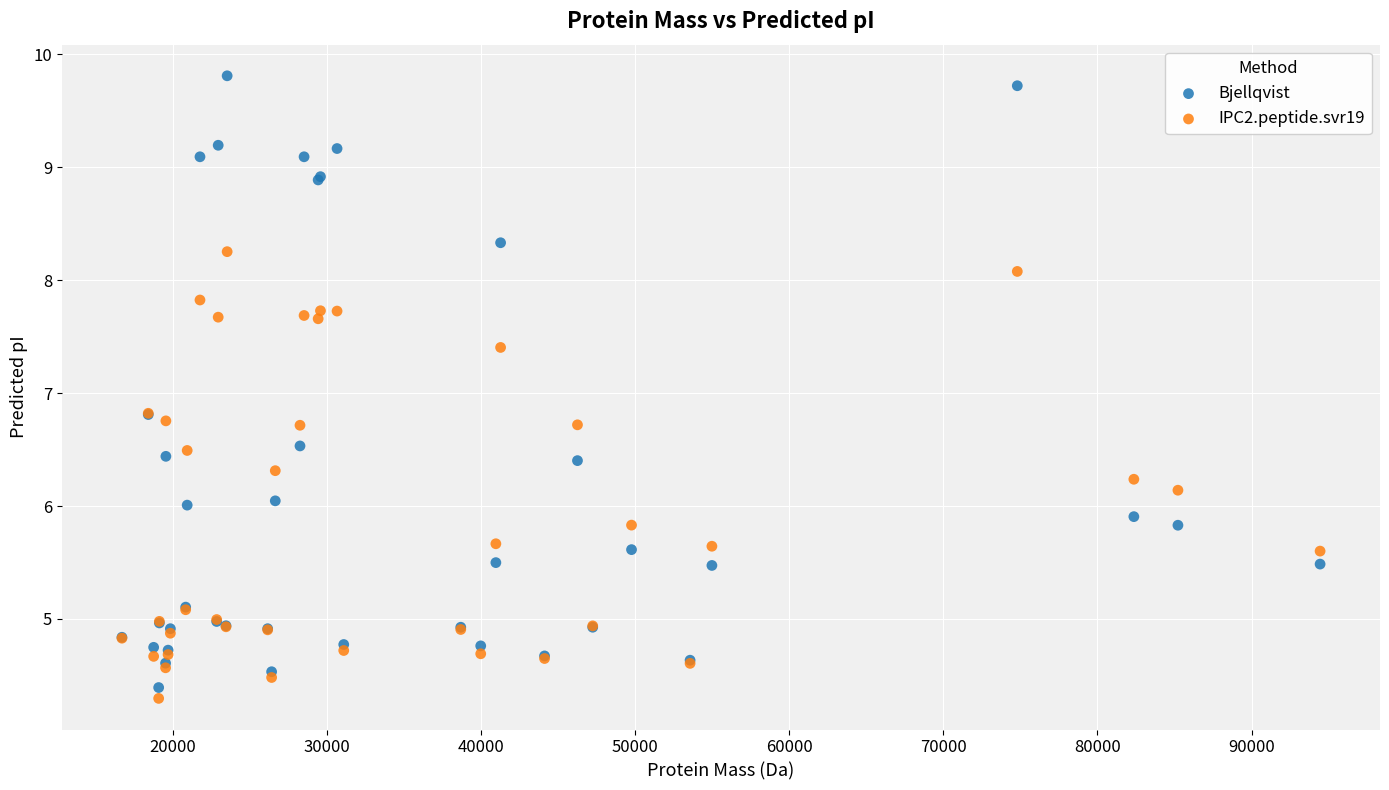

Which series has the largest Y range (max minus min)?

Bjellqvist